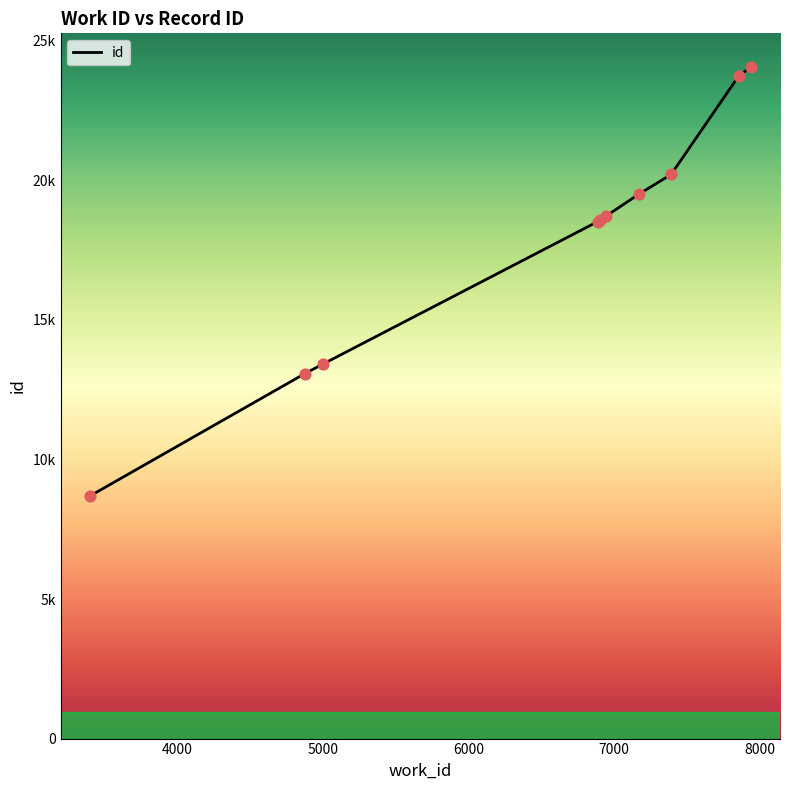

Is this an area chart (filled region under the line)?

Yes